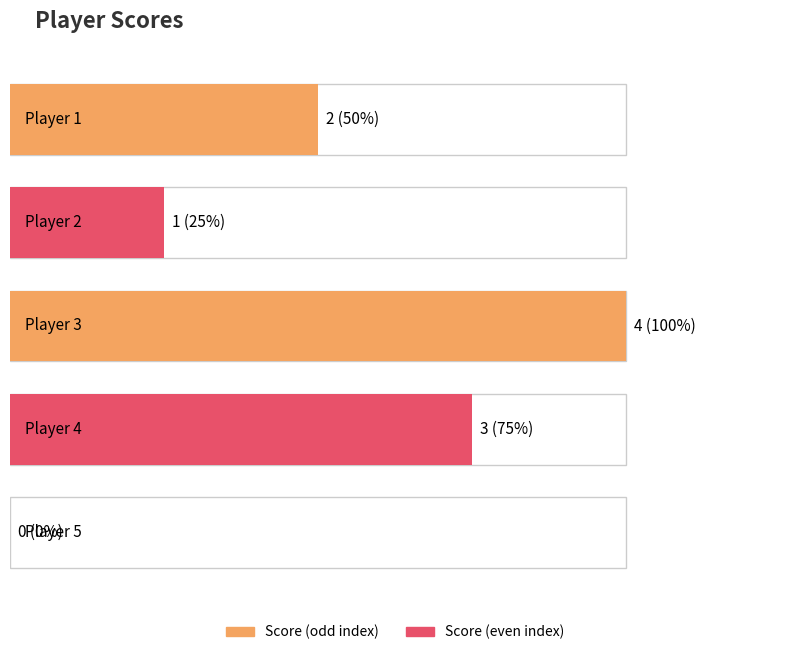

Reading left to right, what are all the values shown in this chart?

Player 1=2	Player 2=1	Player 3=4	Player 4=3	Player 5=0